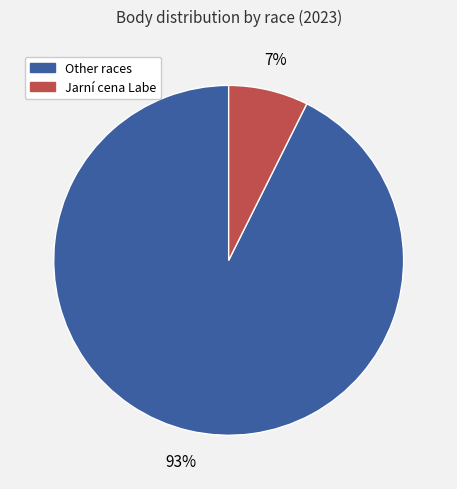

Is there any slice that represents more than half of the pie?

Yes